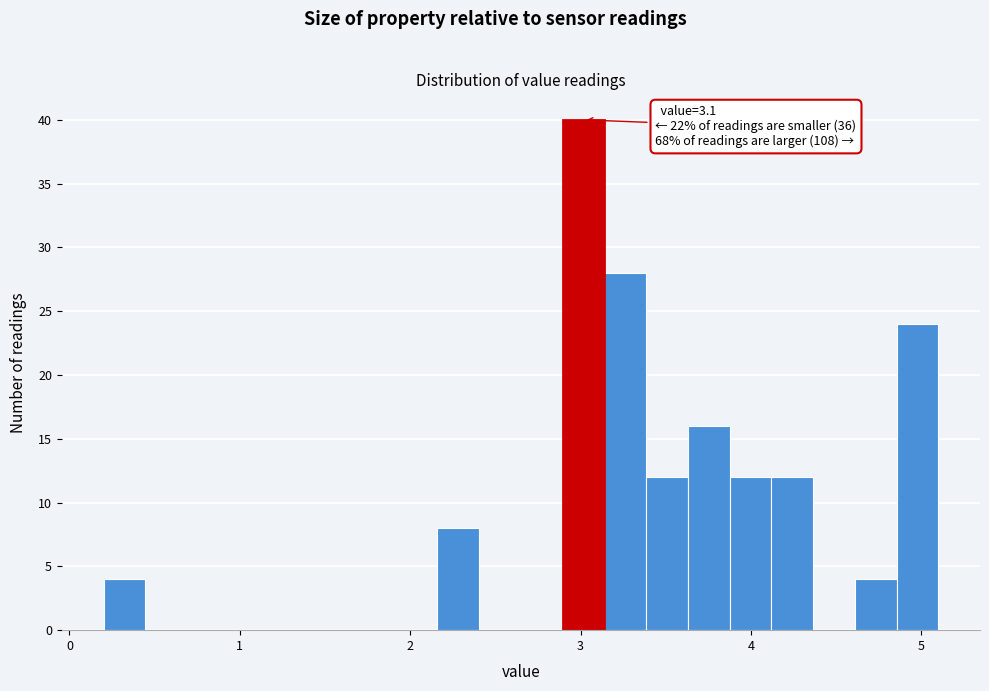

Read against the x-axis, roughly where is the centre of the tallest bar?

3.0